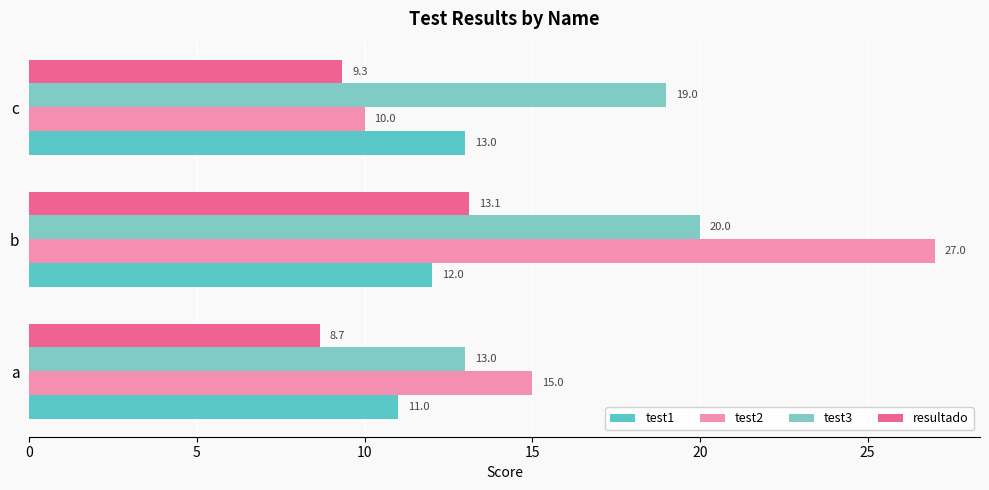

Reading right to left, list all the values displayed in this chart.

test1: 13.0	12.0	11.0
test2: 10.0	27.0	15.0
test3: 19.0	20.0	13.0
resultado: 9.3	13.1	8.7